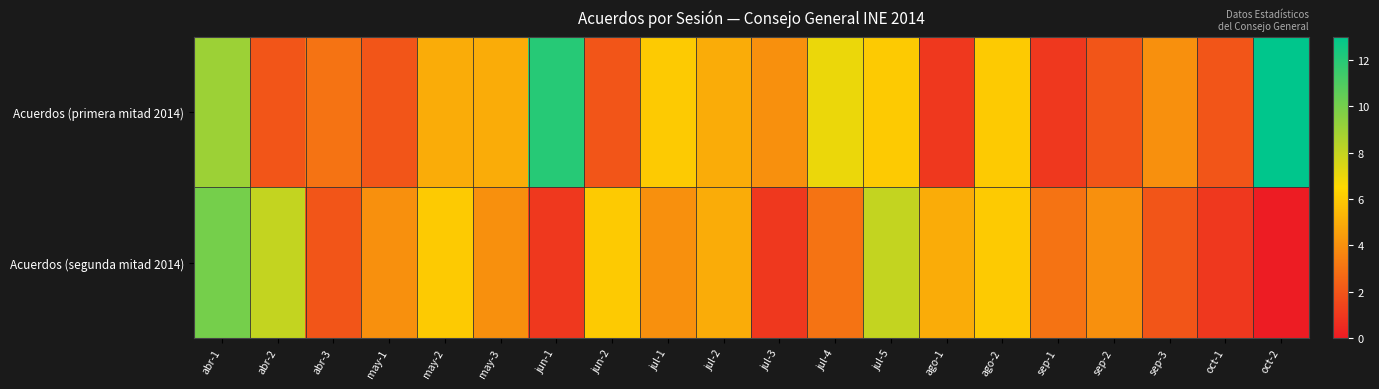

Between may-3 and oct-2, which series saw the biggest shift?

Acuerdos (primera mitad 2014)